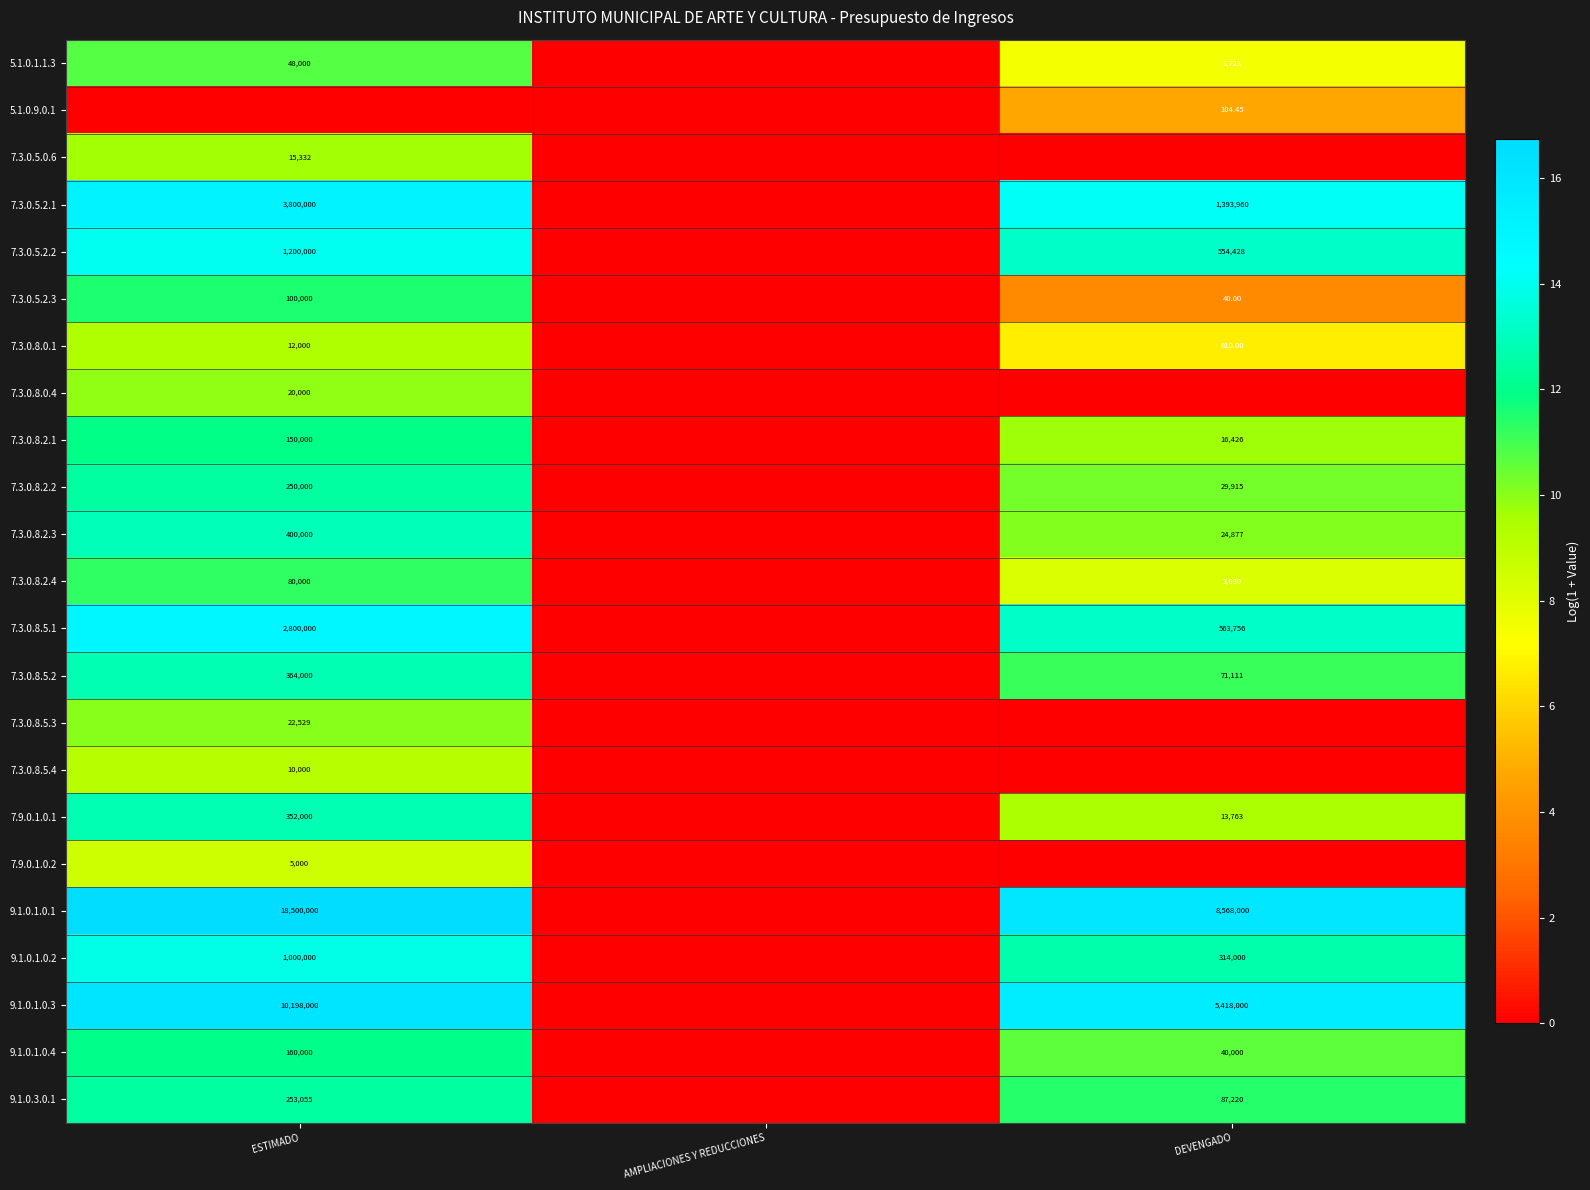

The value of 7.3.0.5.2.1 at ESTIMADO is 15.2. True or false?

True